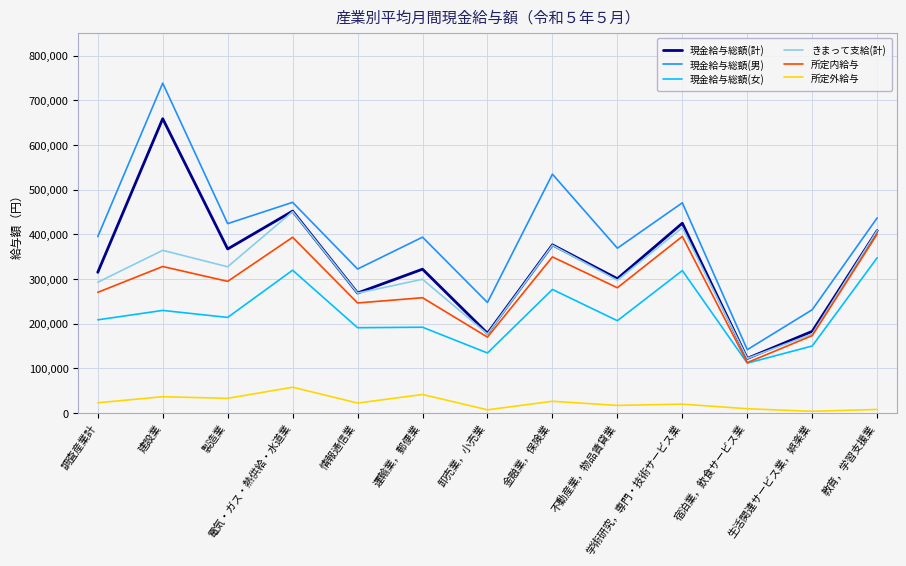

True or false: 所定内給与 and 現金給与総額(男) intersect in this chart.

False